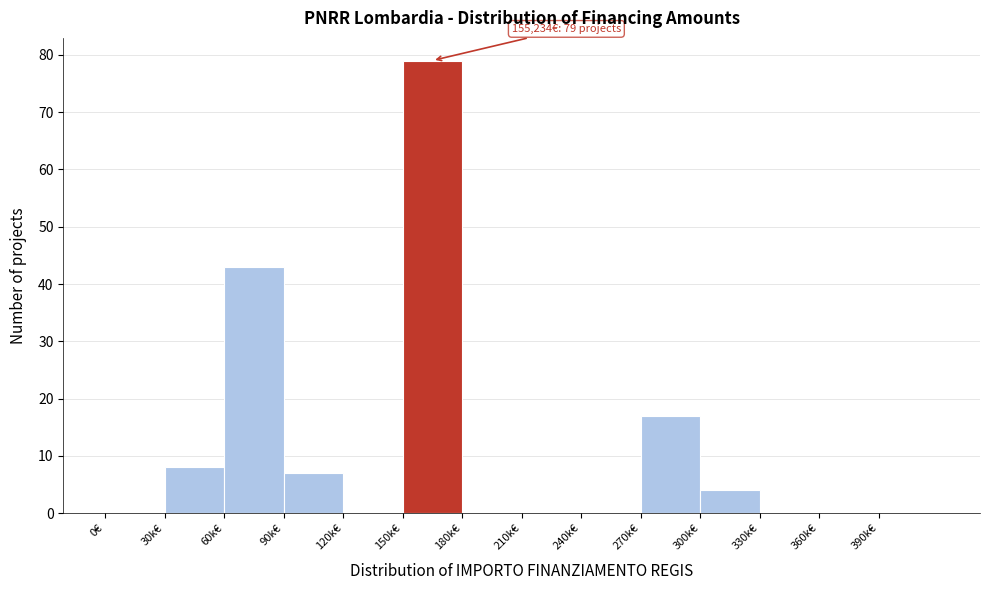

Reading right to left, extract all data points from this chart.

390k€=0	360k€=0	330k€=0	300k€=4	270k€=17	240k€=0	210k€=0	180k€=0	150k€=79	120k€=0	90k€=7	60k€=43	30k€=8	0€=0